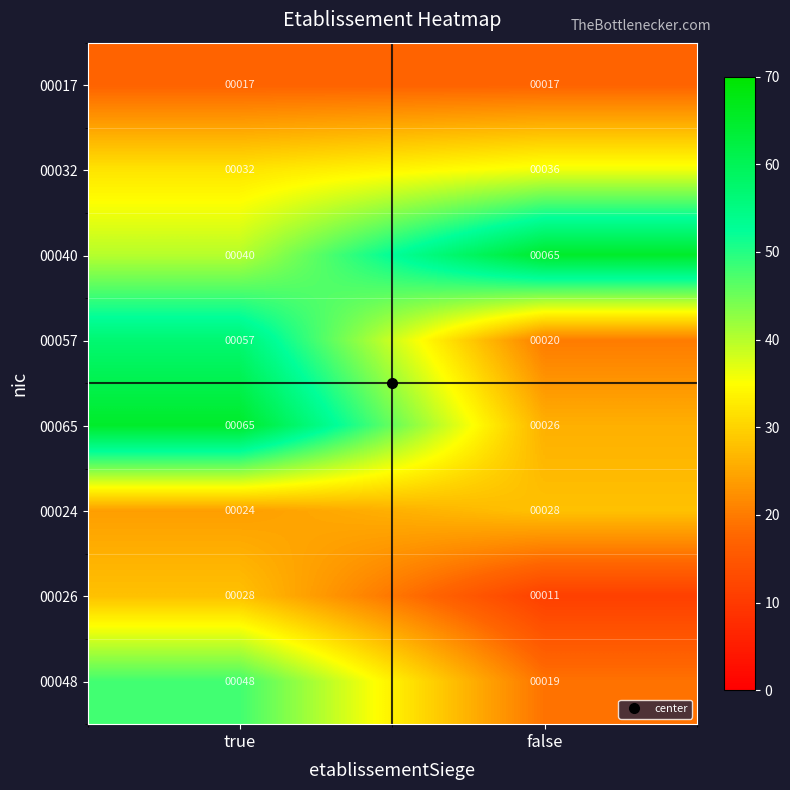

Read the 00057 value at false, to the nearest 5.

20